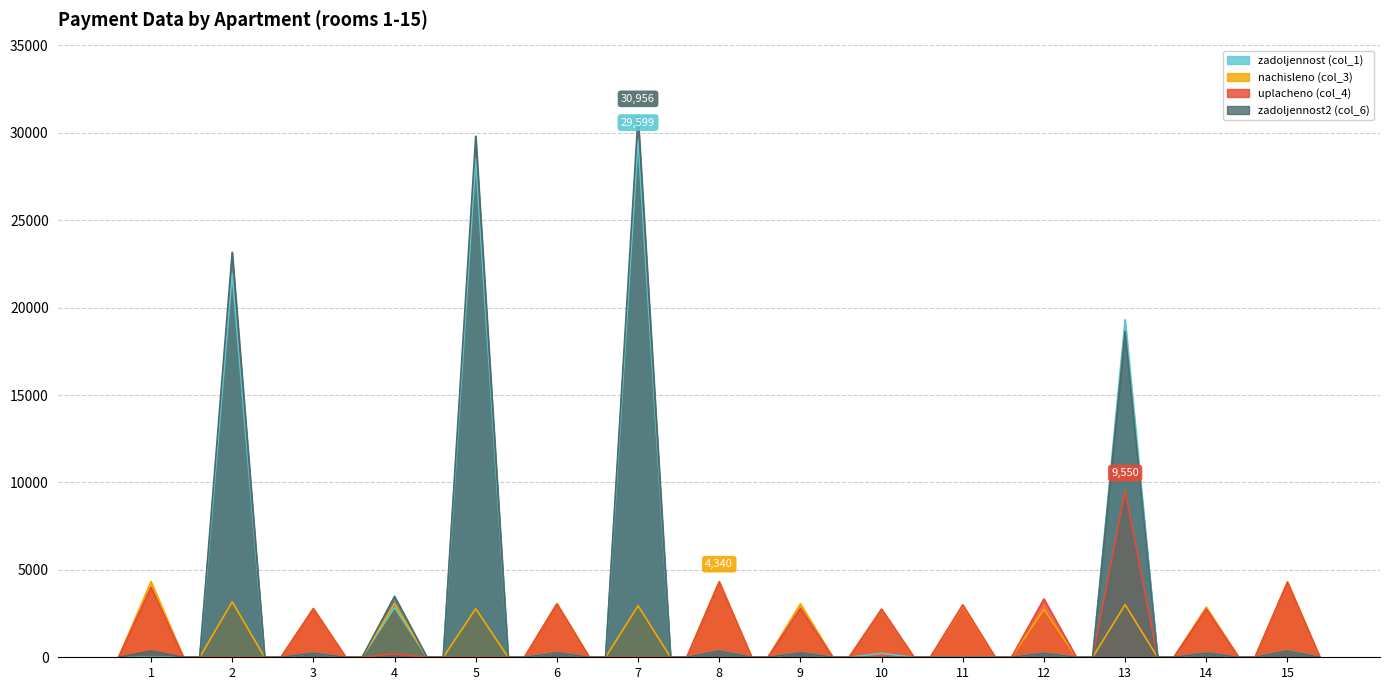

Which series ends up on top after the final intersection of zadoljennost (col_1) and nachisleno (col_3)?

nachisleno (col_3)